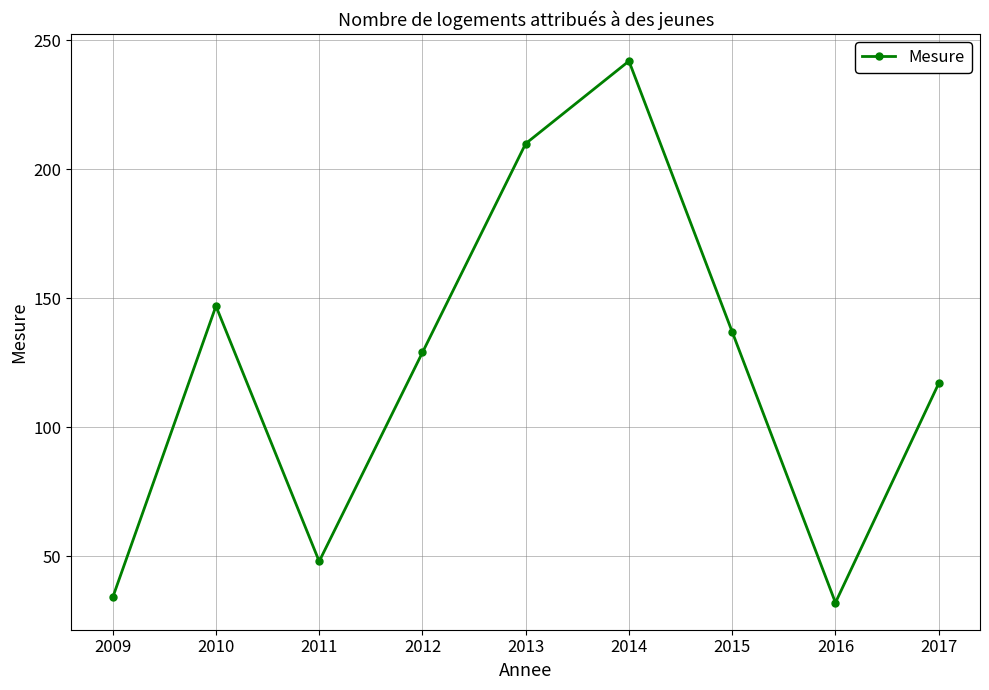

At which label is the value closest to 137?

2015